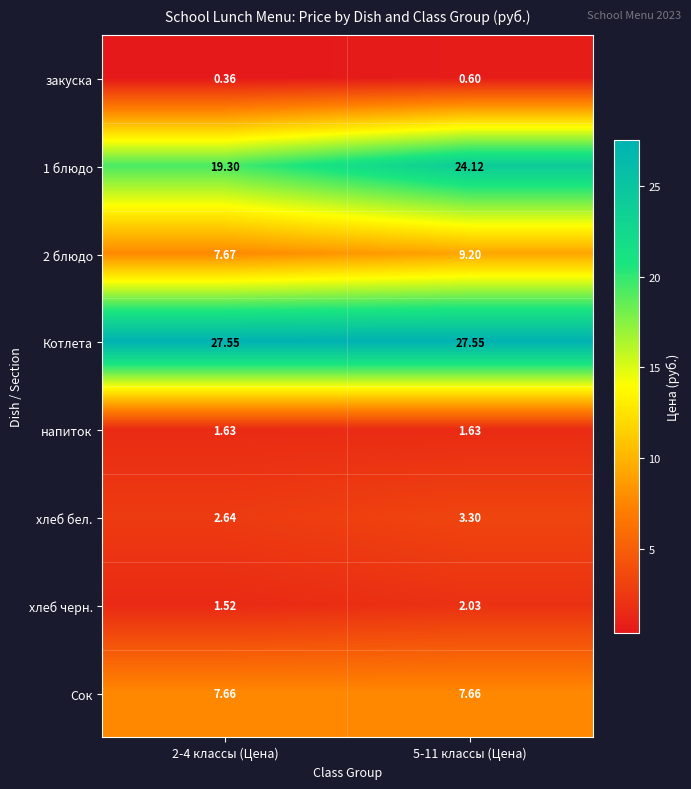

Rank the series by their maximum value, from lowest to highest.

закуска, напиток, хлеб черн., хлеб бел., Сок, 2 блюдо, 1 блюдо, Котлета